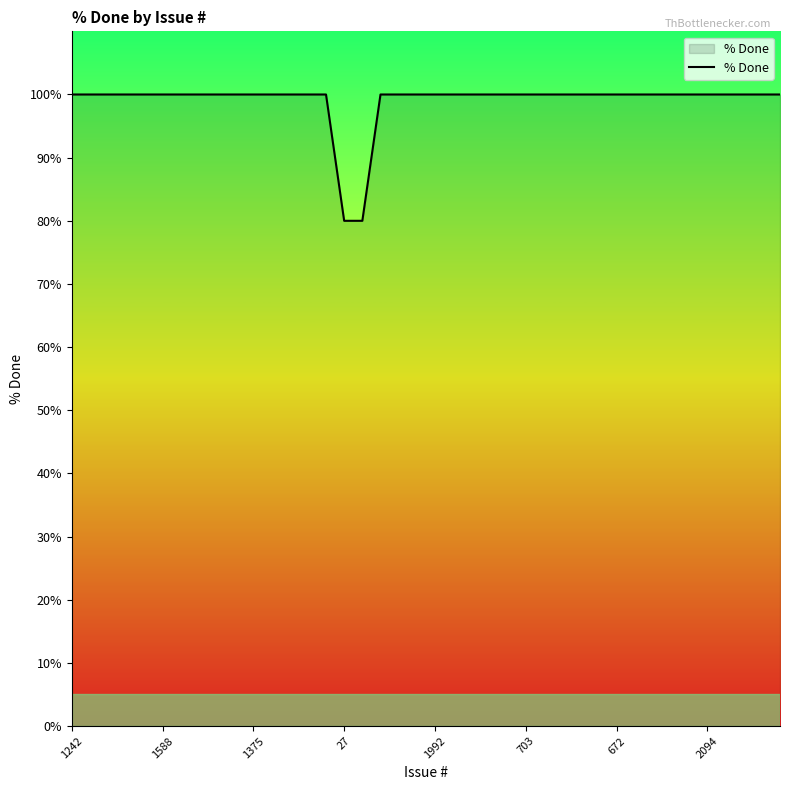

What is the greatest value displayed?

100